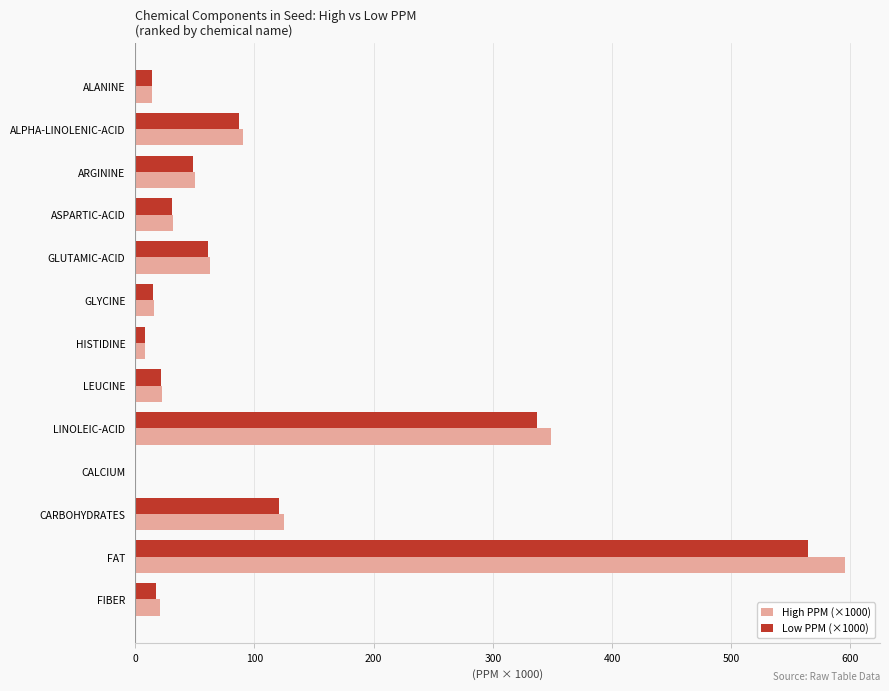

The value of High PPM (×1000) at LEUCINE is 22.8. True or false?

True